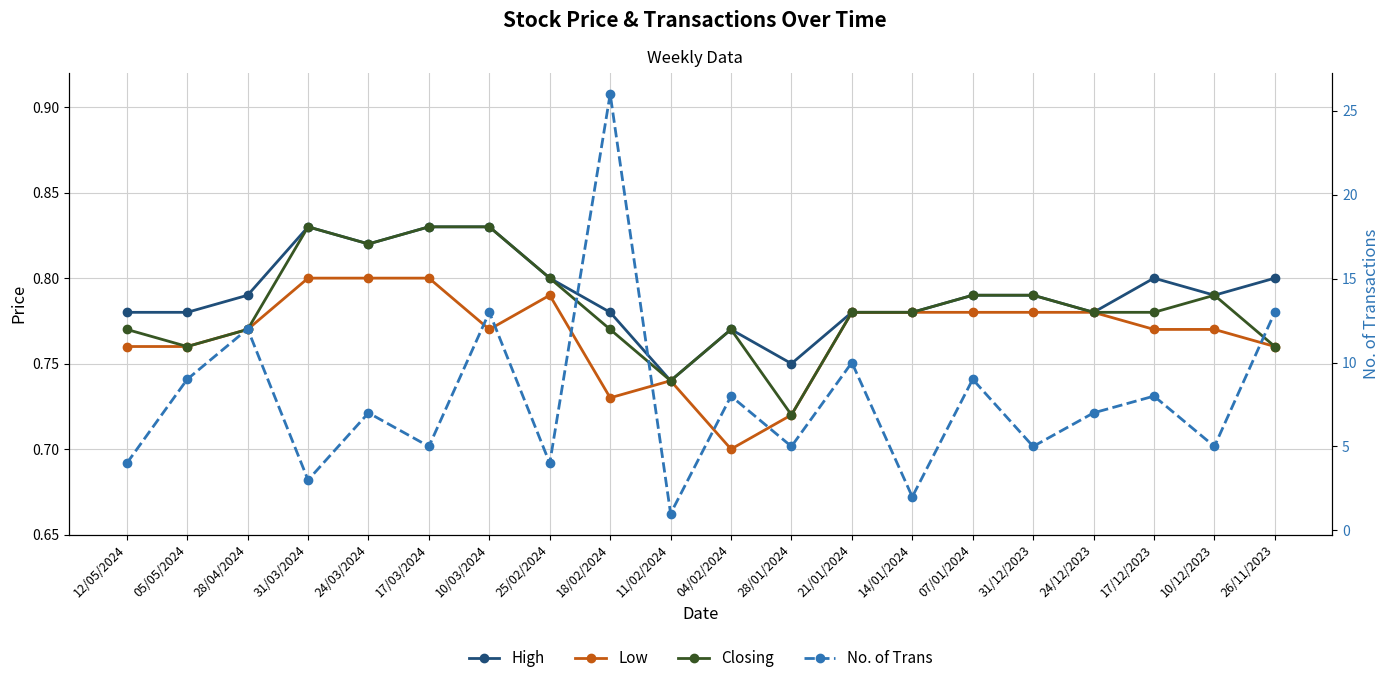

Between 05/05/2024 and 04/02/2024, which series saw the biggest shift?

No. of Trans